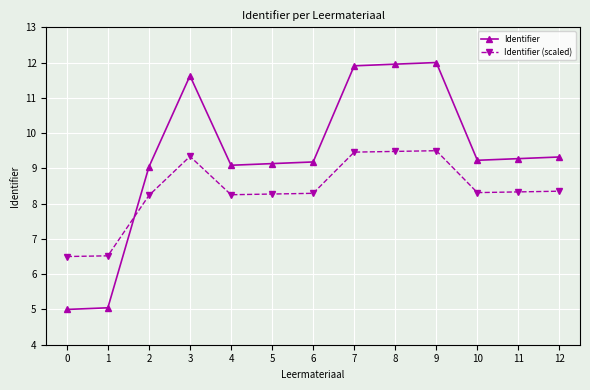

Which series has the widest spread of values?

Identifier